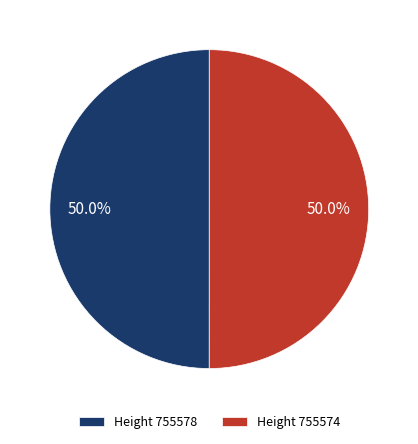

What is the ratio of the value at Height 755574 to the value at Height 755578?

1.0